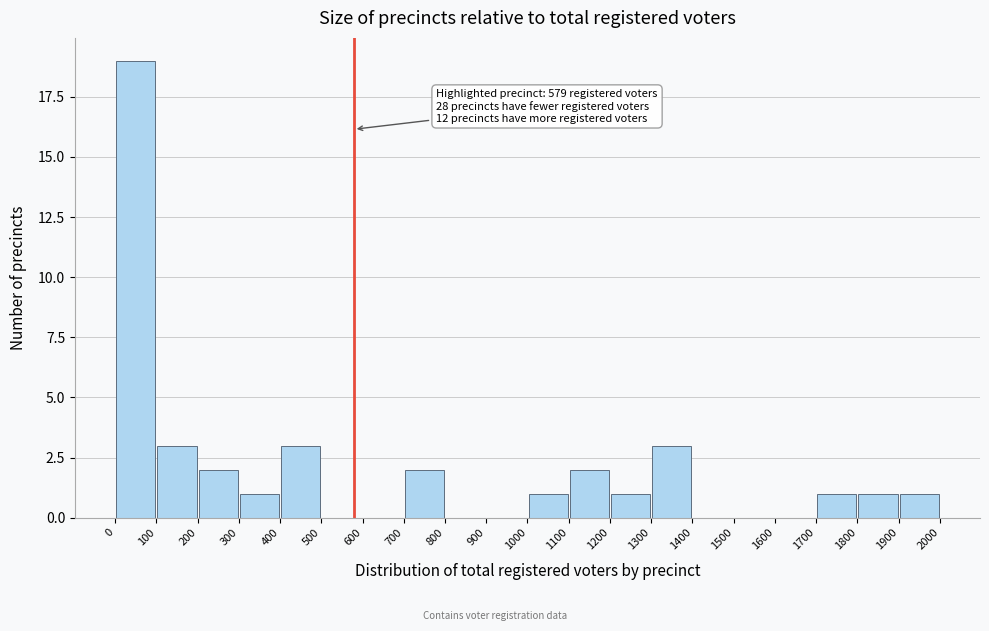

Over which range of the x-axis is the bar tallest?

0 to 100